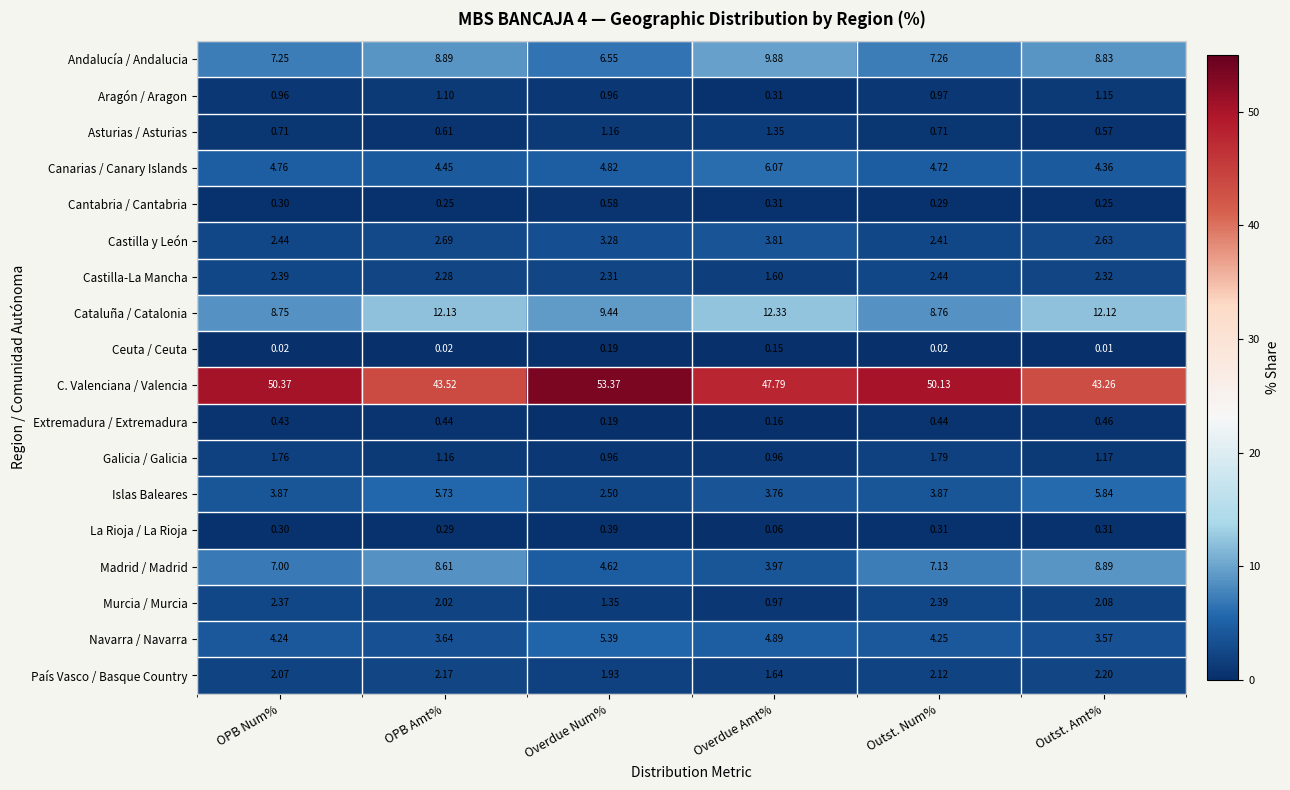

At which category is the sum across all series the highest?

Outst. Amt%